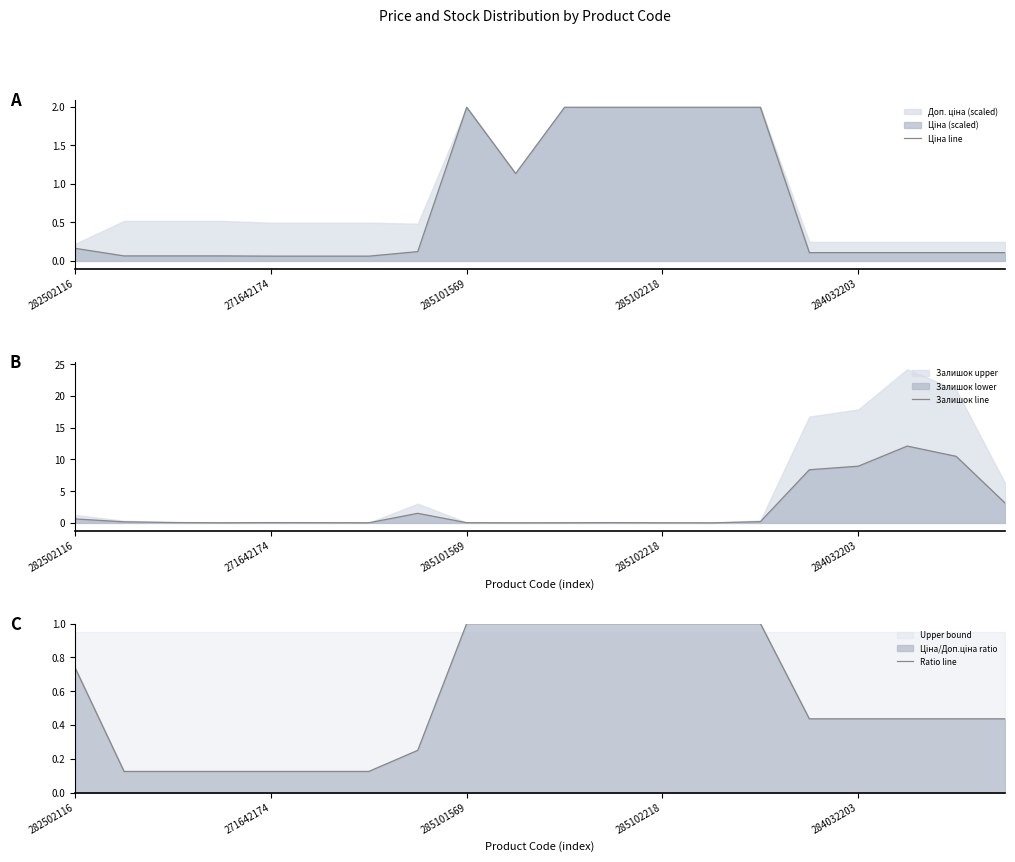

What position from the right is 13?

7